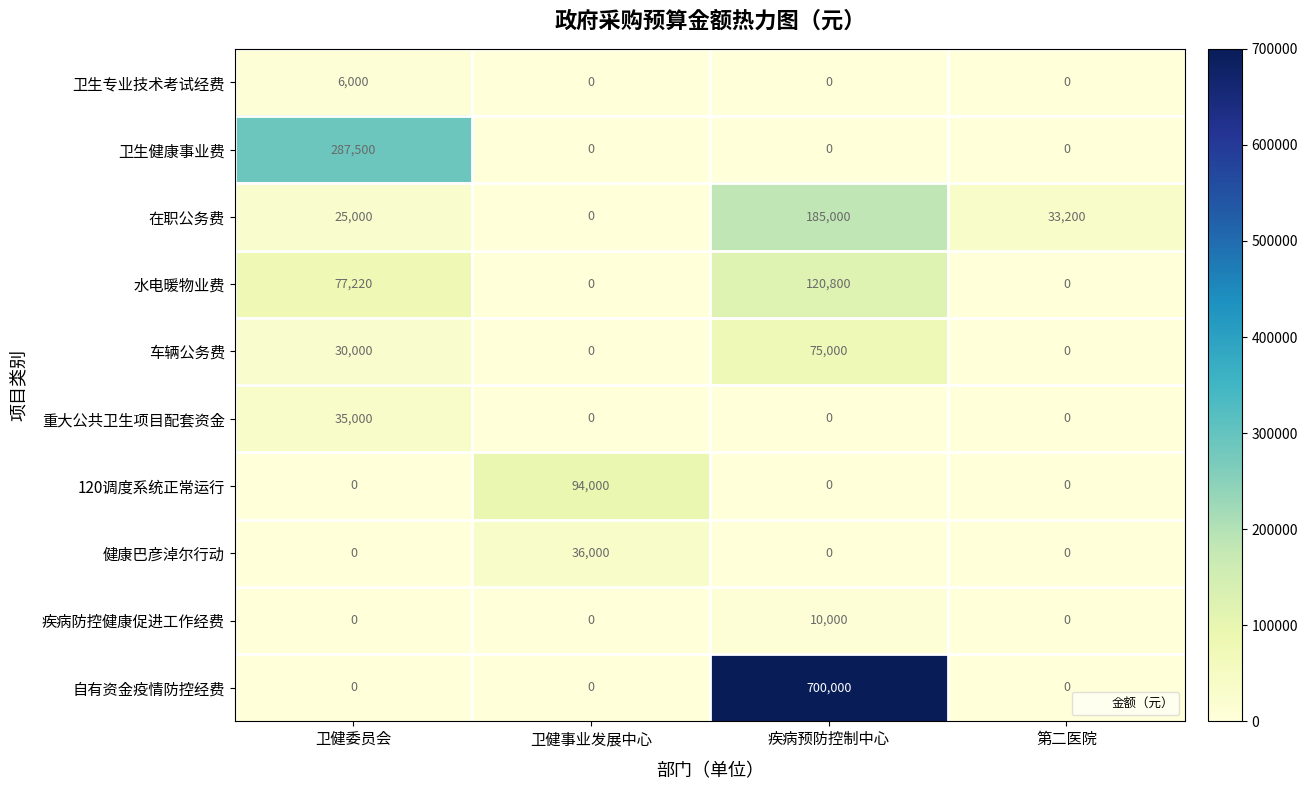

Between 卫健委员会 and 卫健事业发展中心, which series saw the biggest shift?

卫生健康事业费